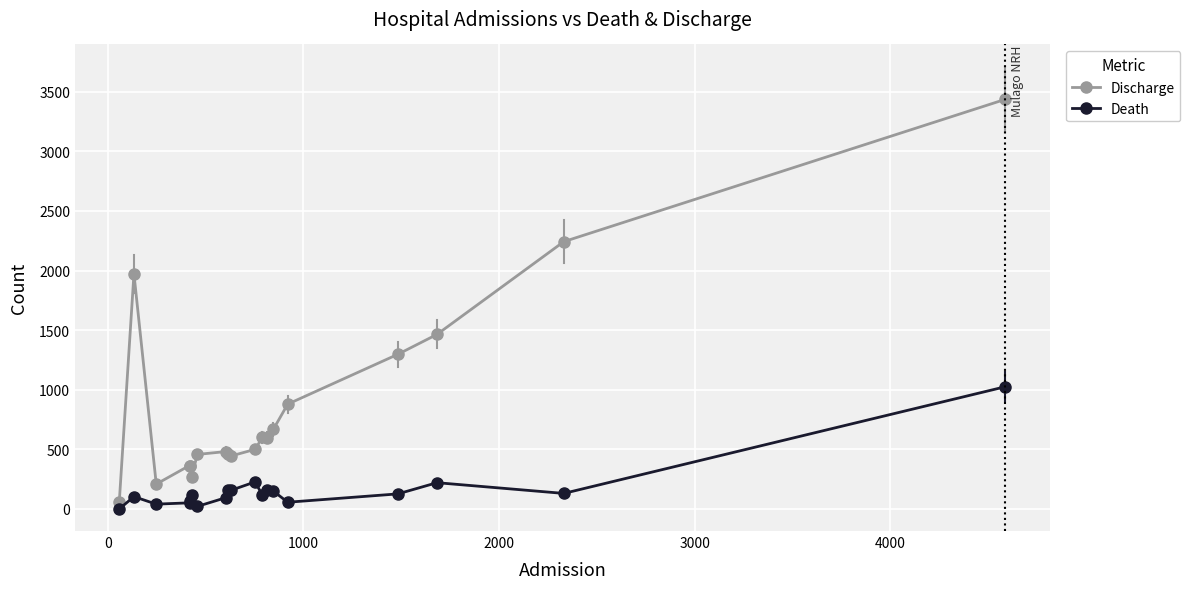

What is the sum of all Discharge values?

16754